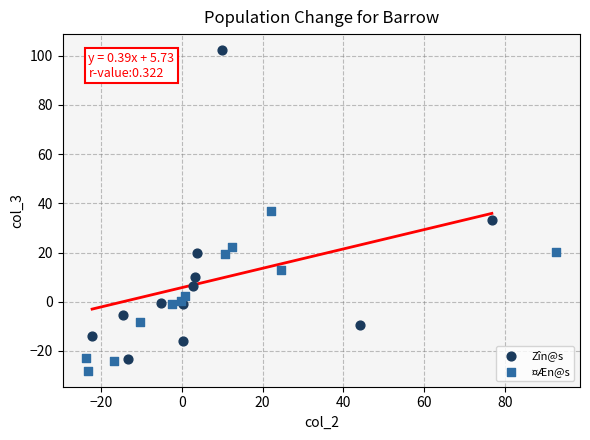

Which series reaches the maximum Y coordinate?

Zîn@s